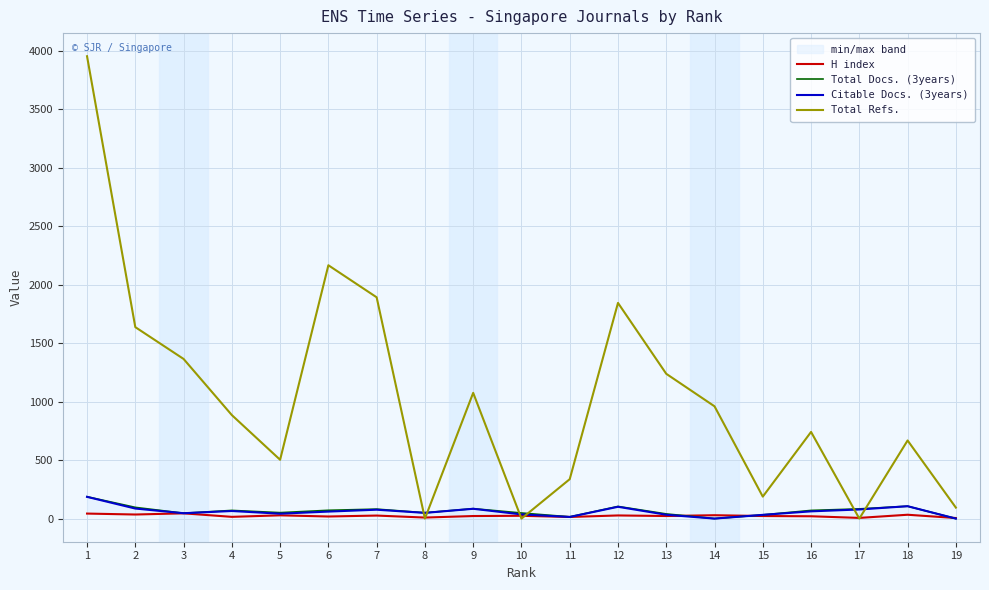

How many series are shown in this chart?

4